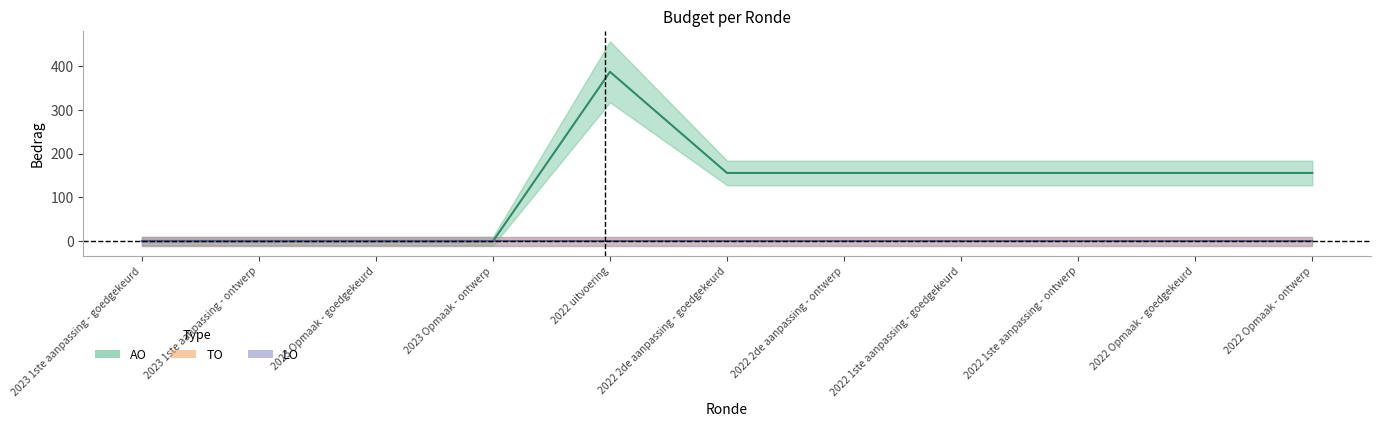

Rank the series by their maximum value, from highest to lowest.

AO, TO, LO